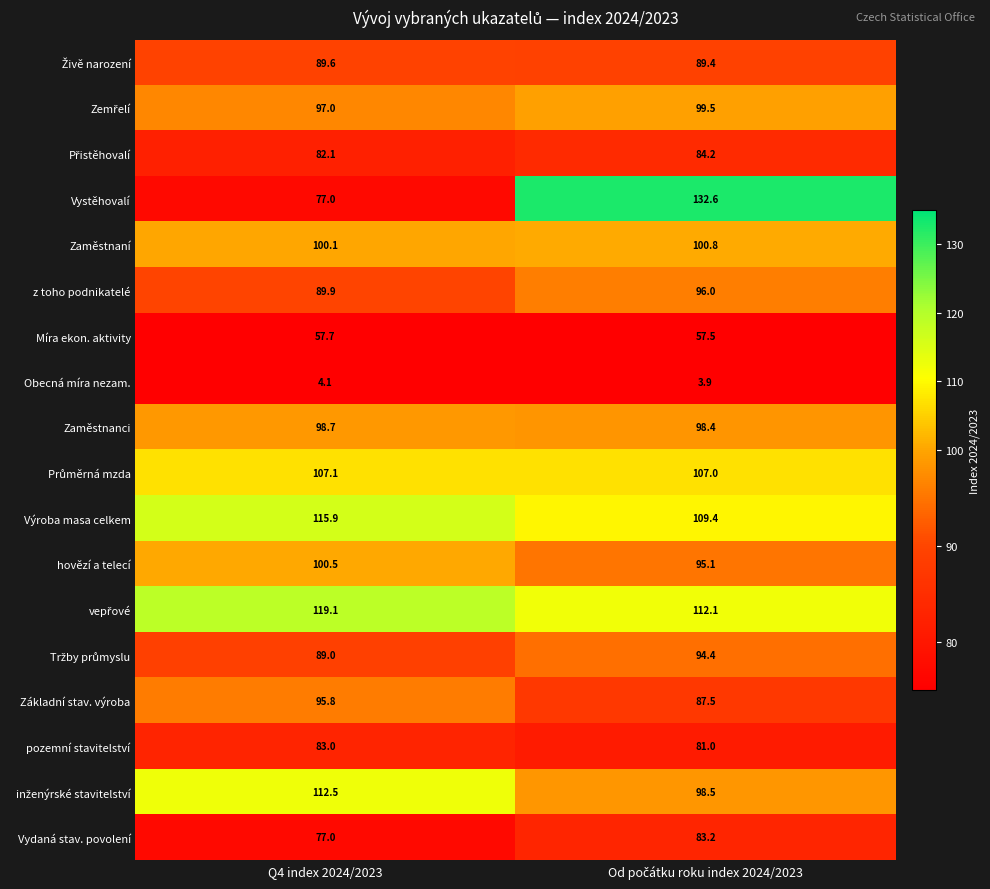

What is the difference between the maximum and minimum values in the Zaměstnanci series?

0.3